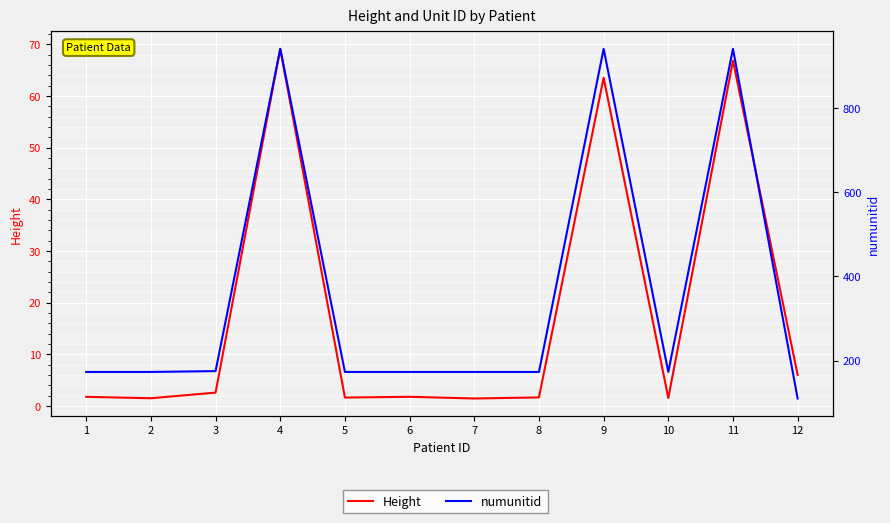

What is the sum of all Height values?

219.3